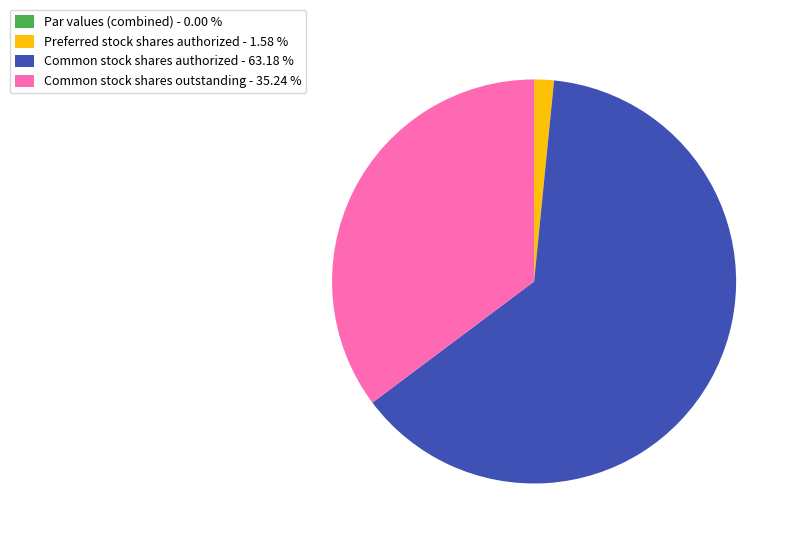

What is the largest slice in the pie chart?

Common stock shares authorized - 63.18 %